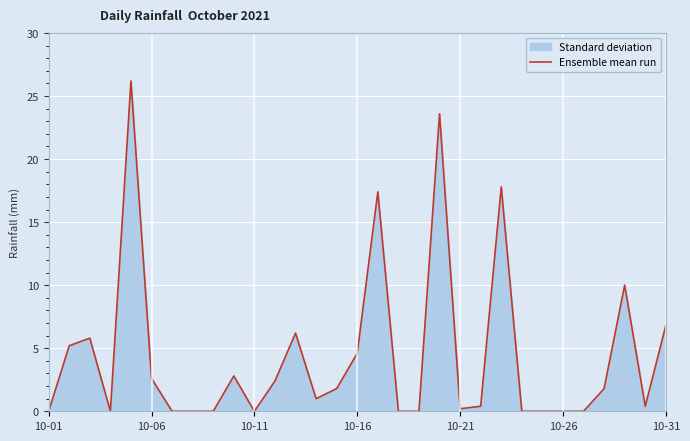

What is the greatest value displayed?

26.2